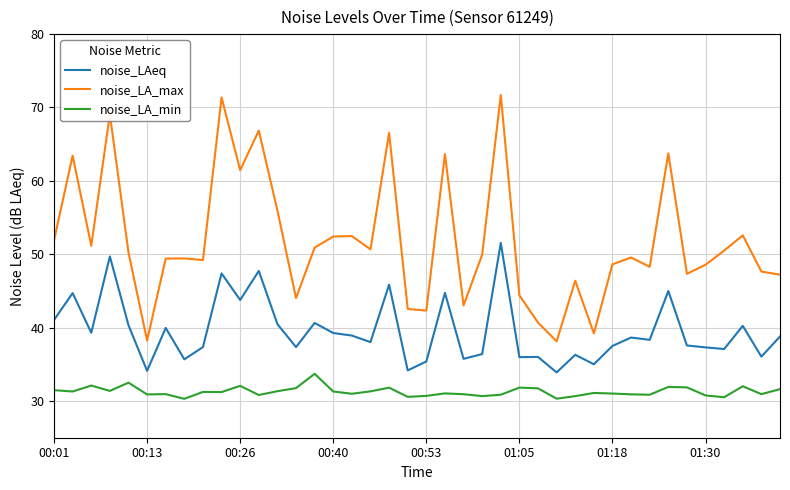

Which series has the largest total across all categories?

noise_LA_max